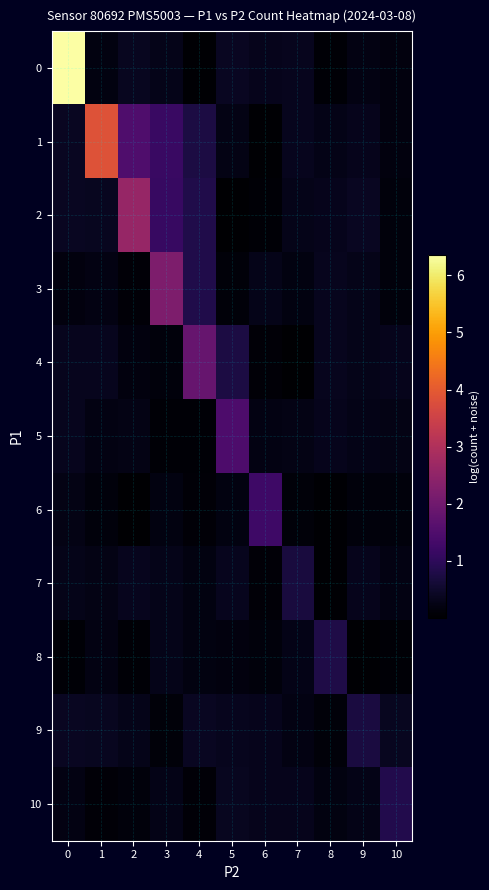

Between 6 and 5, which is larger?

5